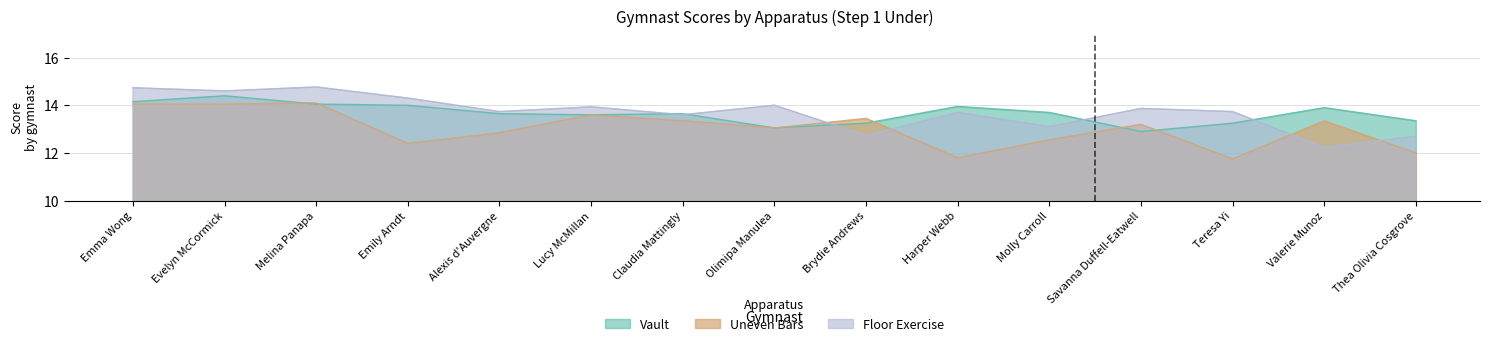

At which category is the sum across all series the highest?

Evelyn McCormick